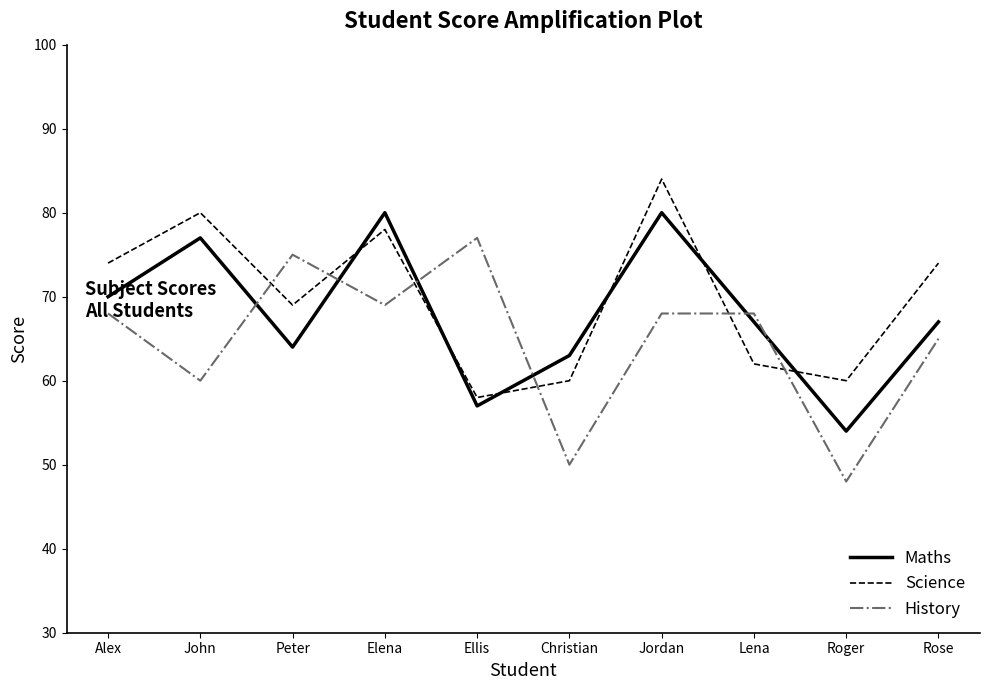

At which label is History closest to 62?

John